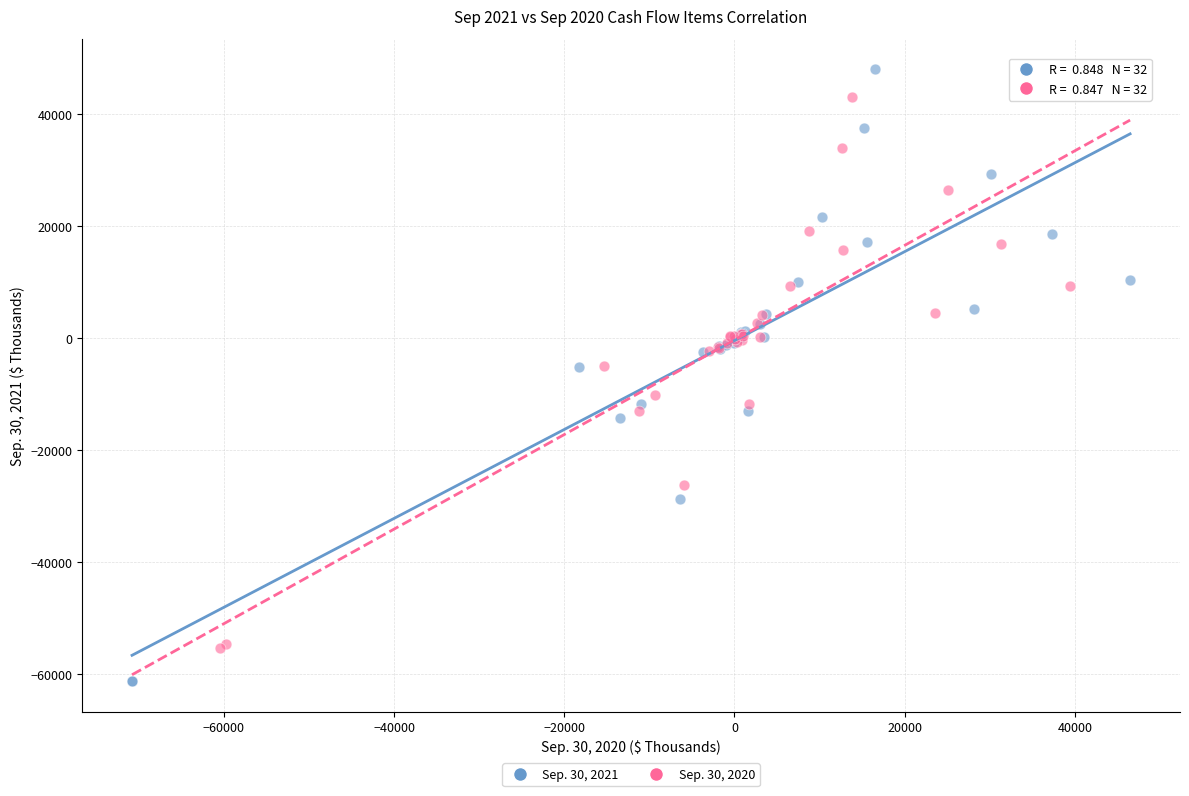

Which series has the widest spread of Y values?

Sep. 30, 2021